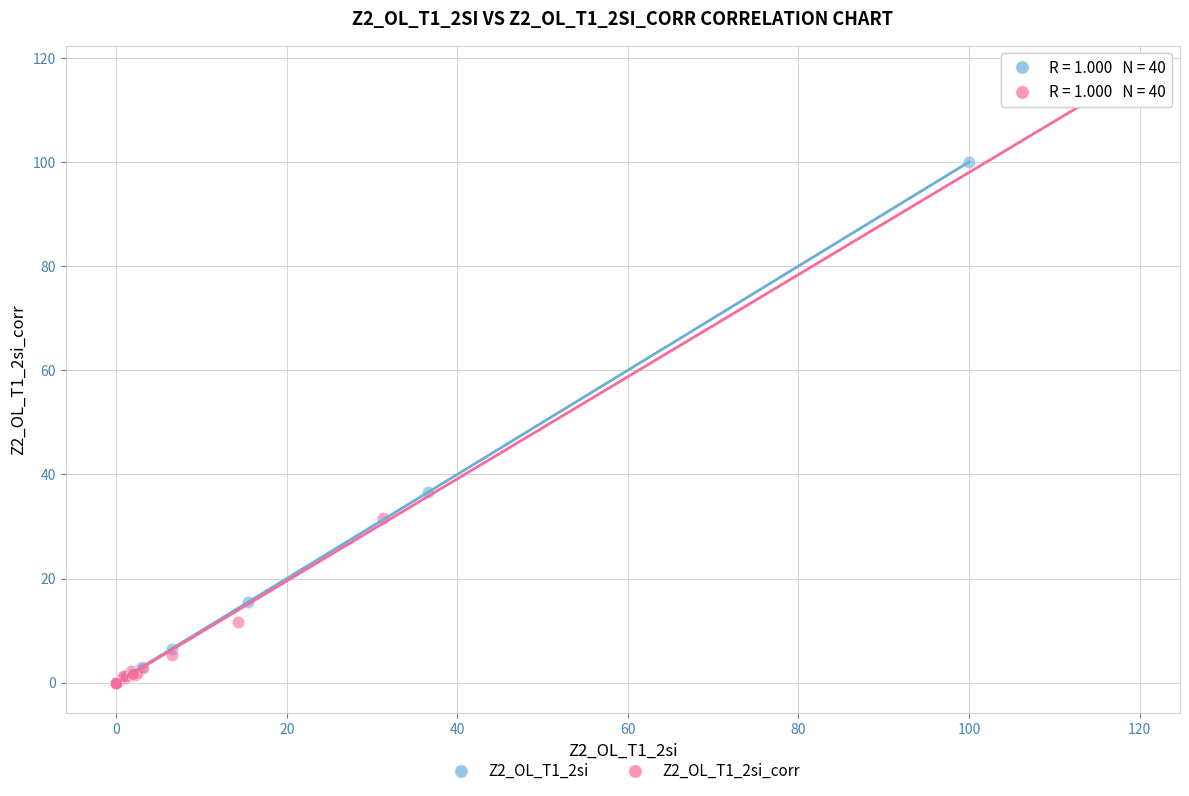

Which series contains the highest Y value?

Z2_OL_T1_2si_corr